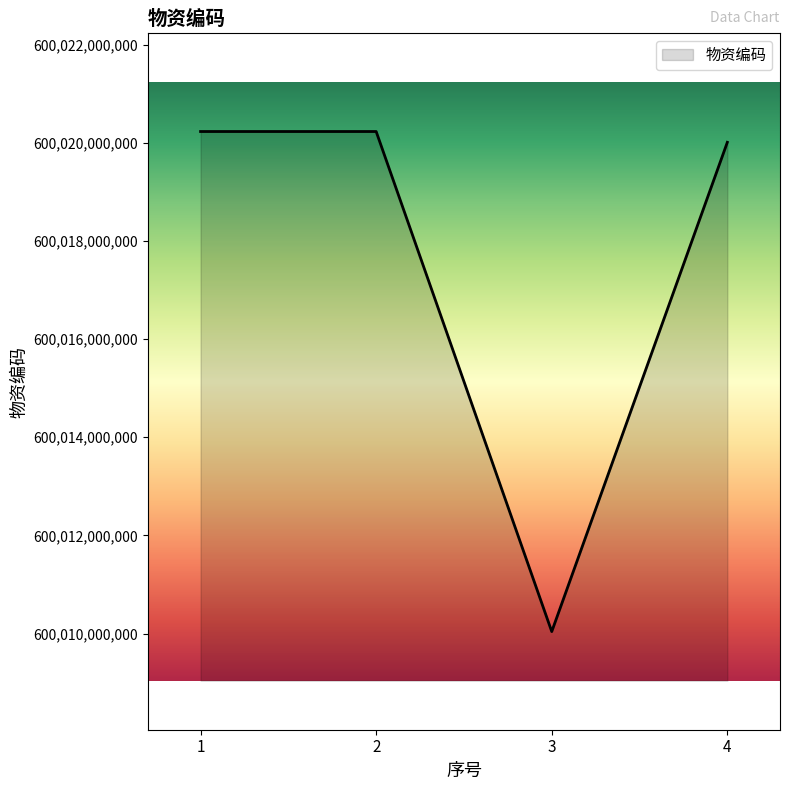

What is the ratio of the value at 1 to the value at 3?

1.0